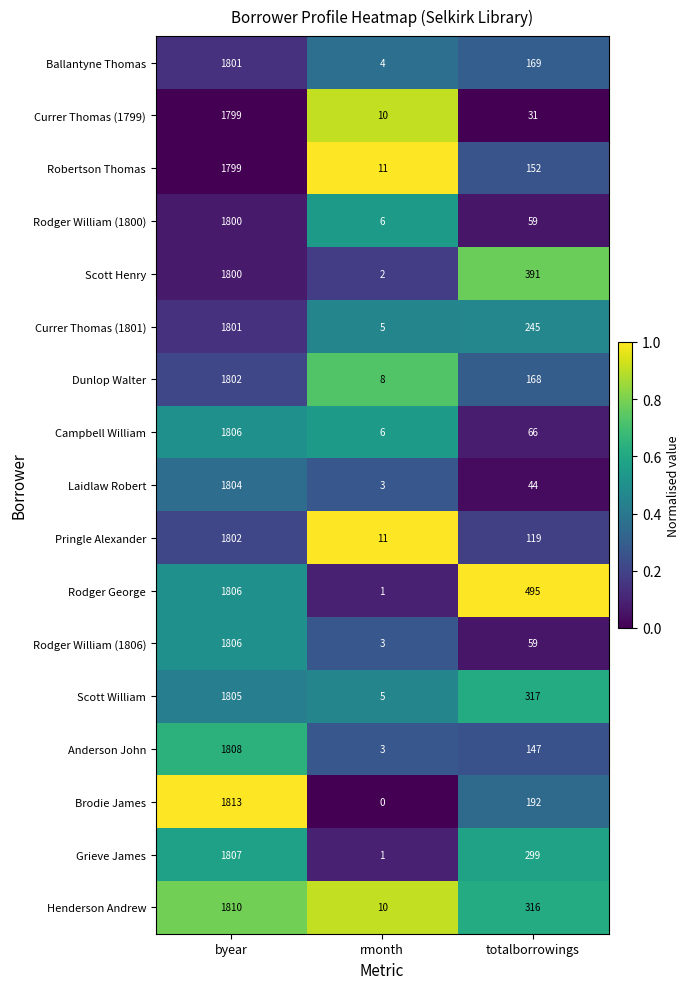

At which category does the chart reach its peak across all series?

byear